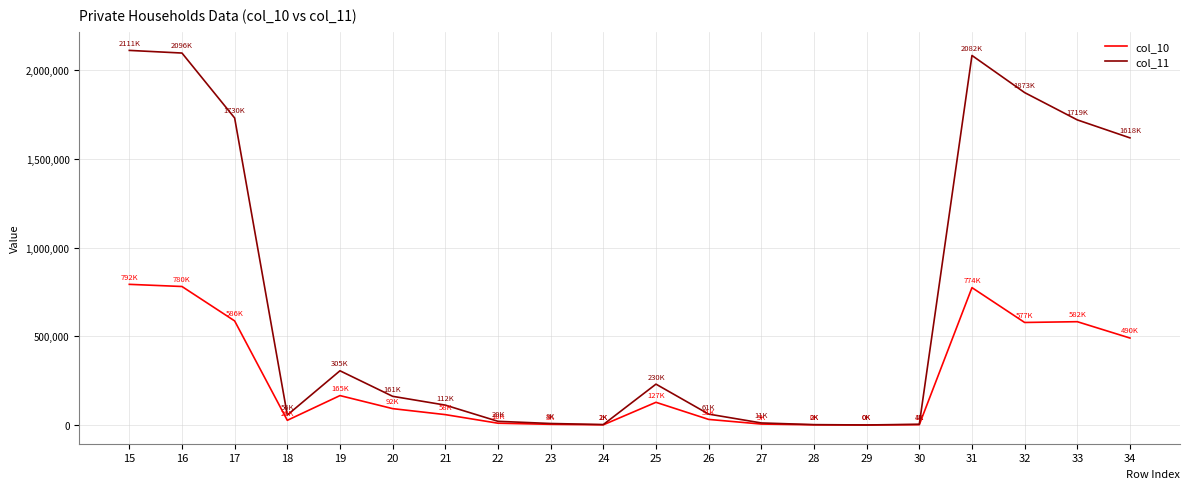

Rank the series at 15 from lowest to highest value.

col_10, col_11